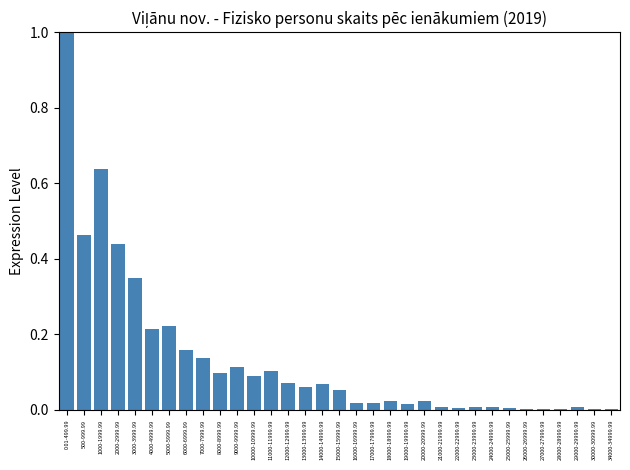

The chart shows a value of 0.0 at 12000-12999.99. True or false?

False